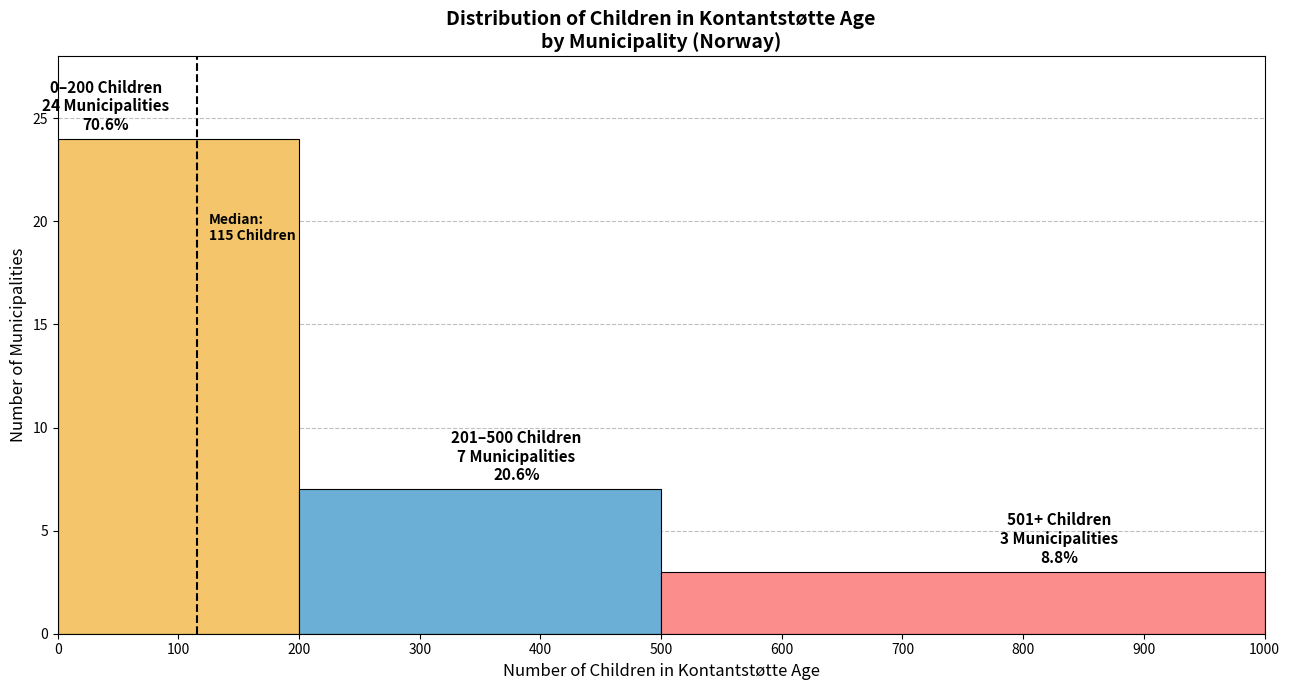

Which range on the x-axis has the tallest bar?

0 to 200